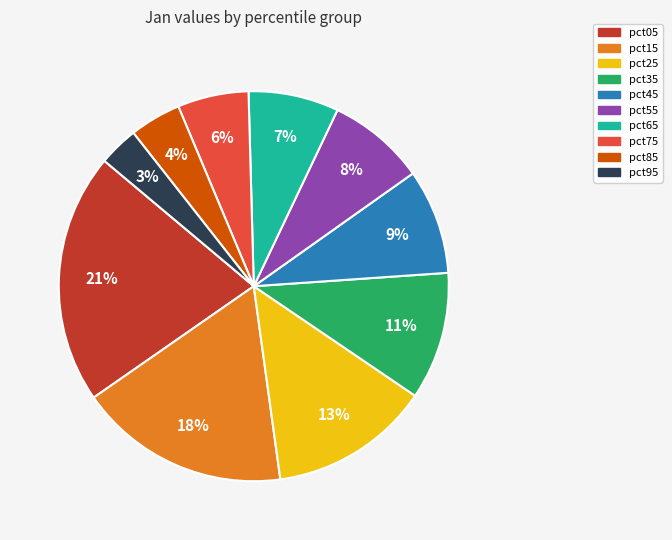

True or false: pct05 accounts for 21% of the total.

True